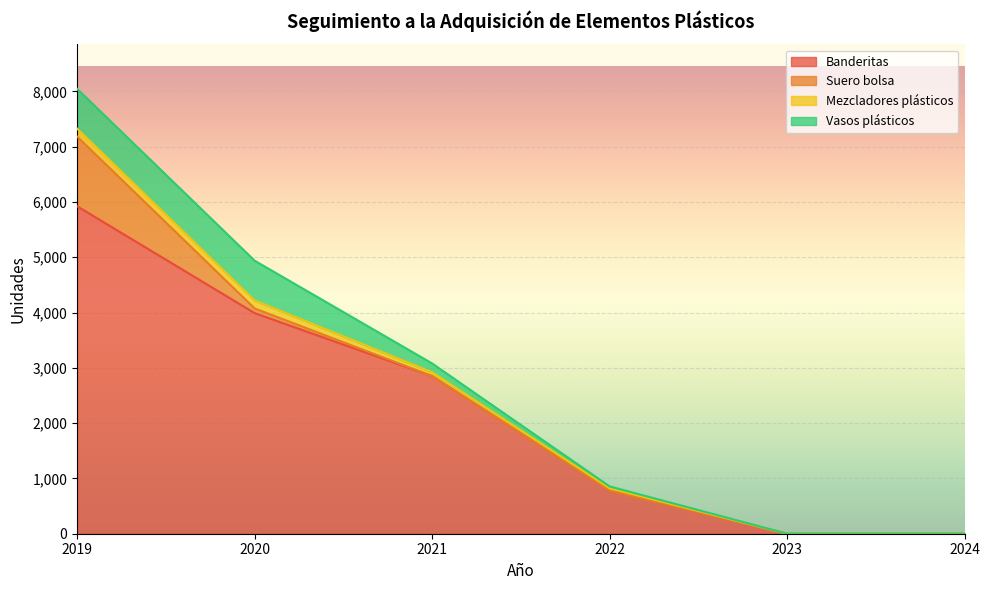

Rank the series by their maximum value, from highest to lowest.

Banderitas, Suero bolsa, Vasos plásticos, Mezcladores plásticos